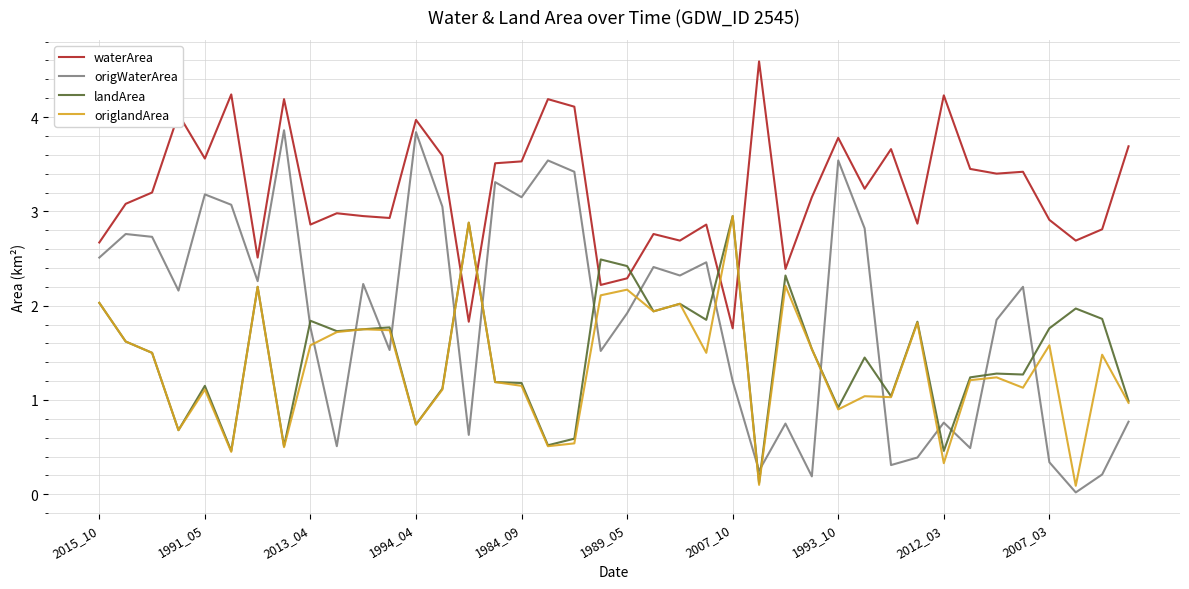

How many lines are shown in the chart?

4